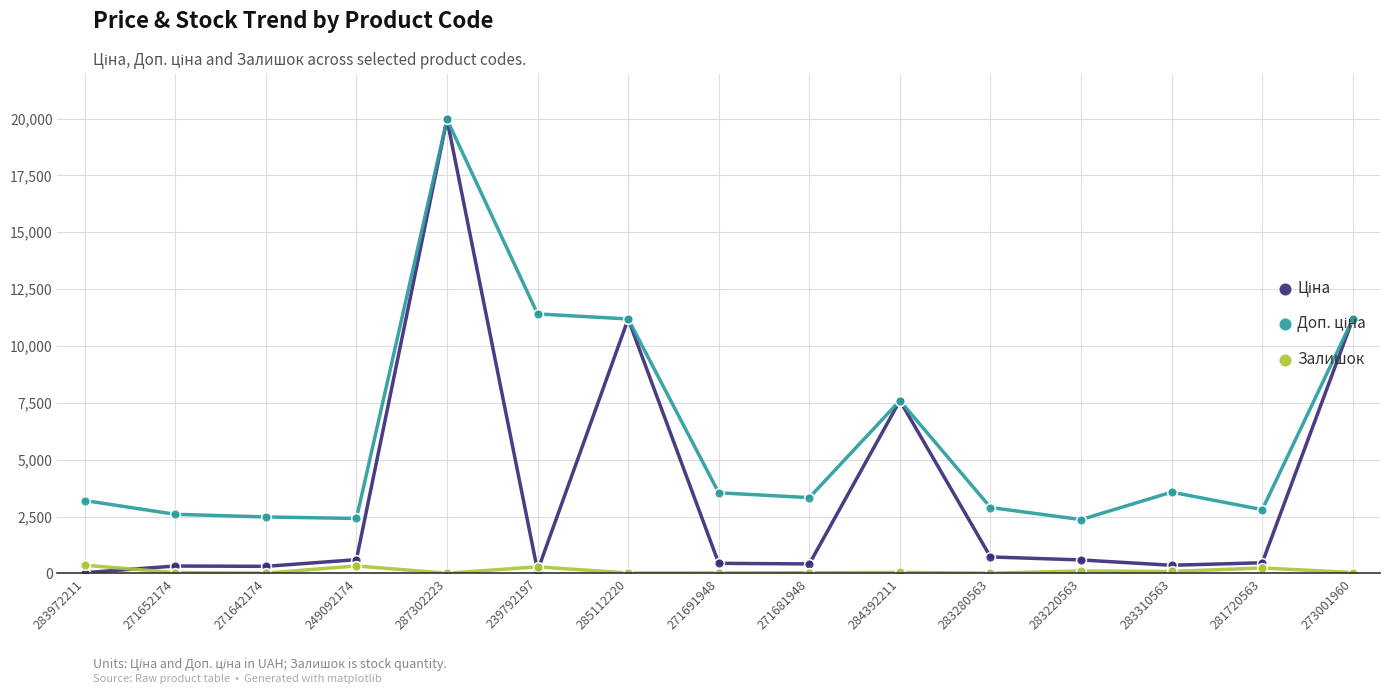

True or false: Залишок has more than 1 points higher than both neighbors.

True